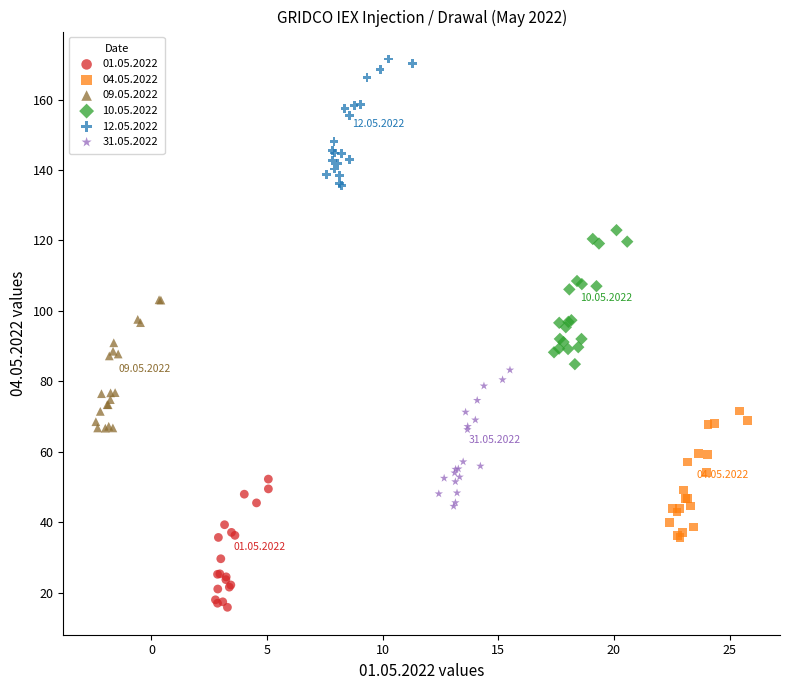

Which series reaches the minimum Y coordinate?

01.05.2022